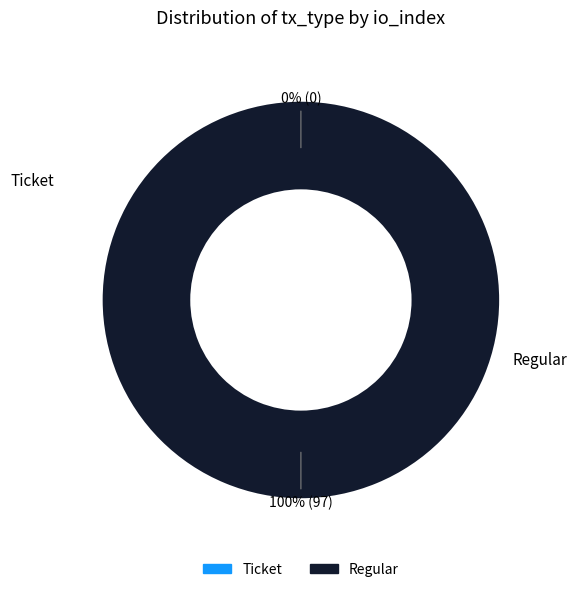

Rank the categories by value from lowest to highest.

Ticket, Regular